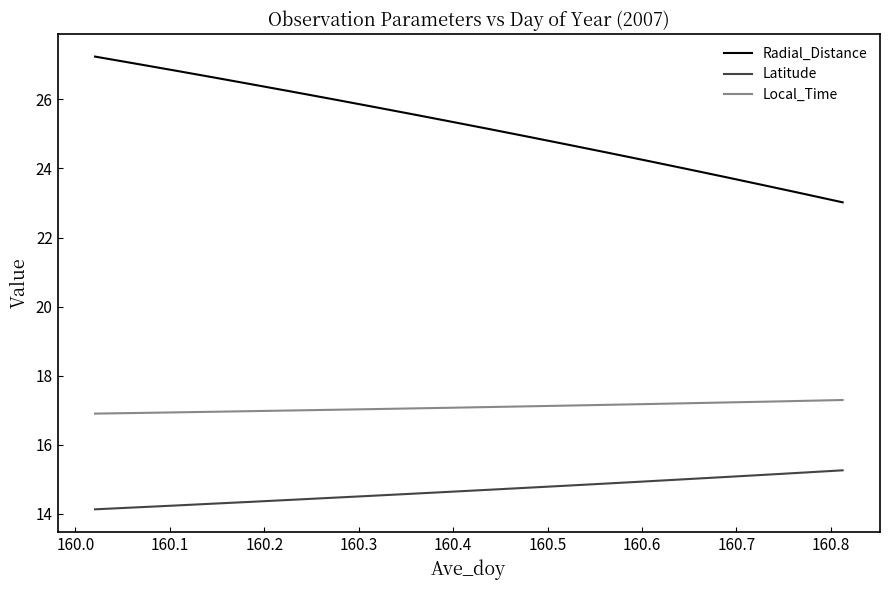

Rank the series by their average value, from lowest to highest.

Latitude, Local_Time, Radial_Distance